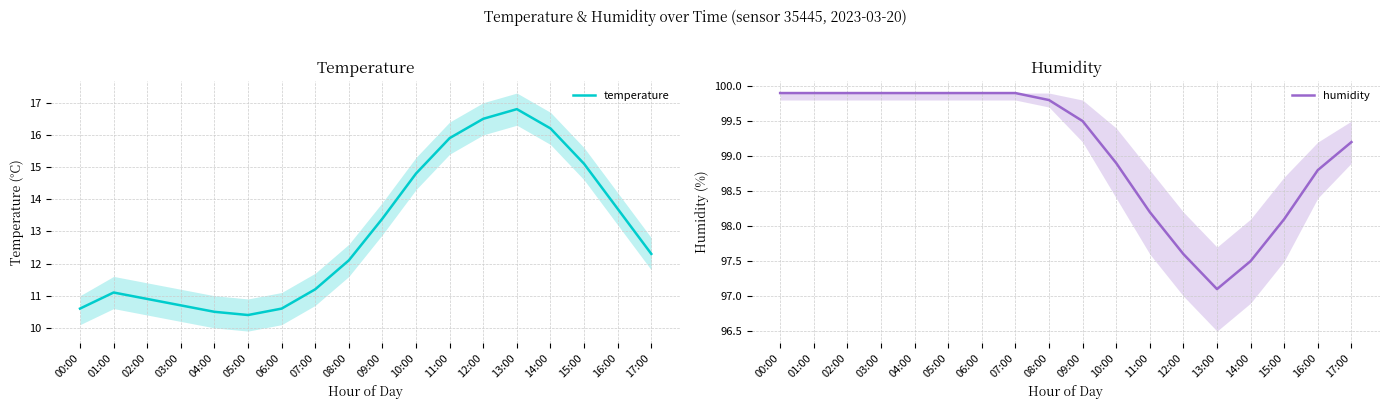

What is the value of the temperature point at the 15th from the left?

16.2